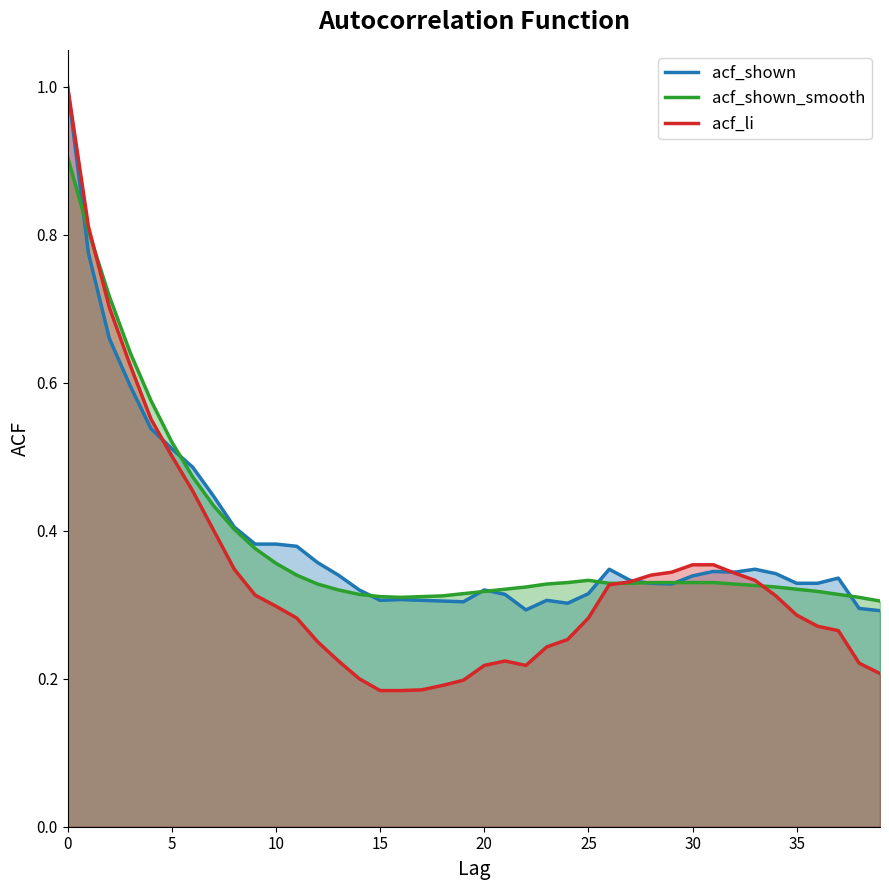

What is the label of the 38th point from the left?

37